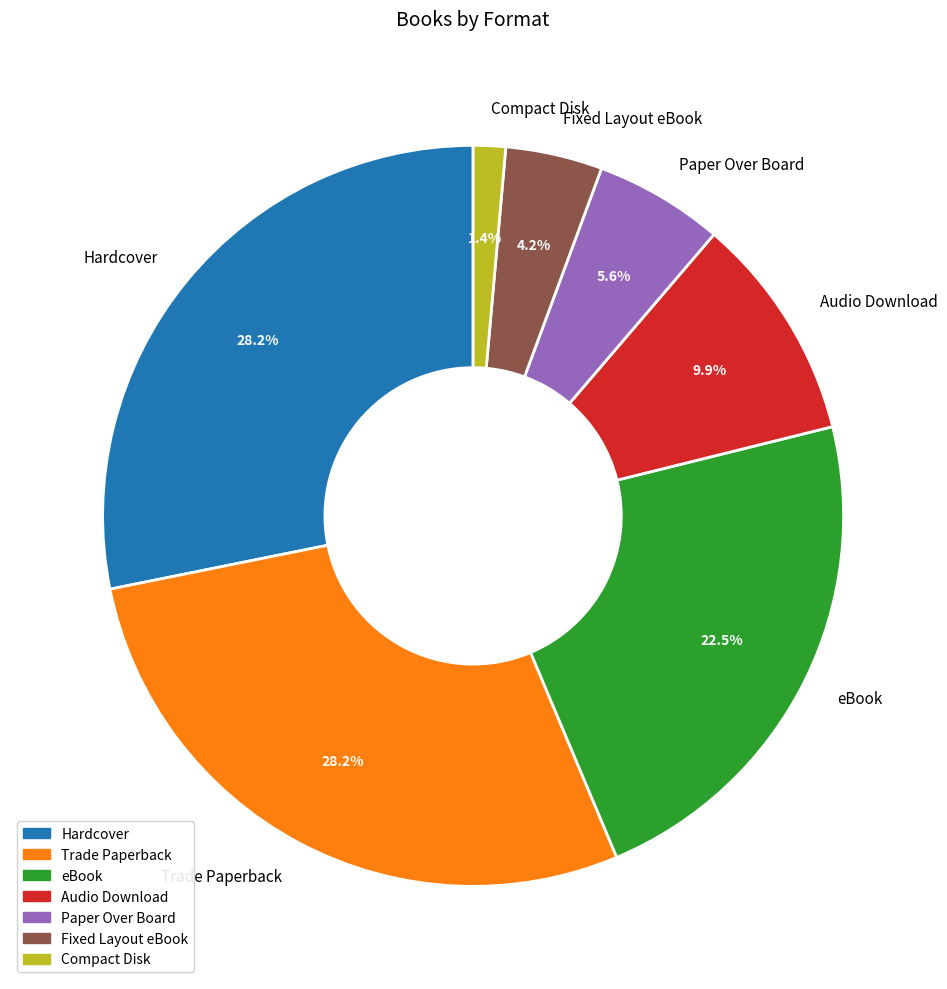

The Paper Over Board slice represents 20% of the pie. True or false?

False